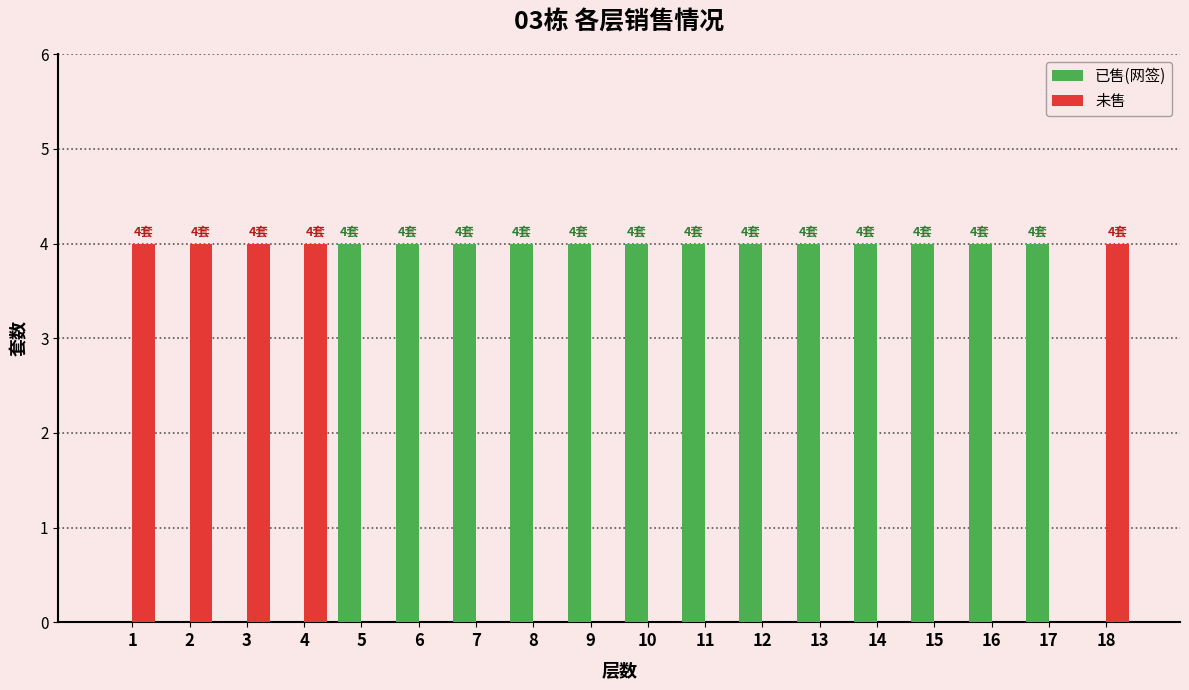

Is the value of 未售 at 10 greater than the value of 已售(网签) at 7?

No